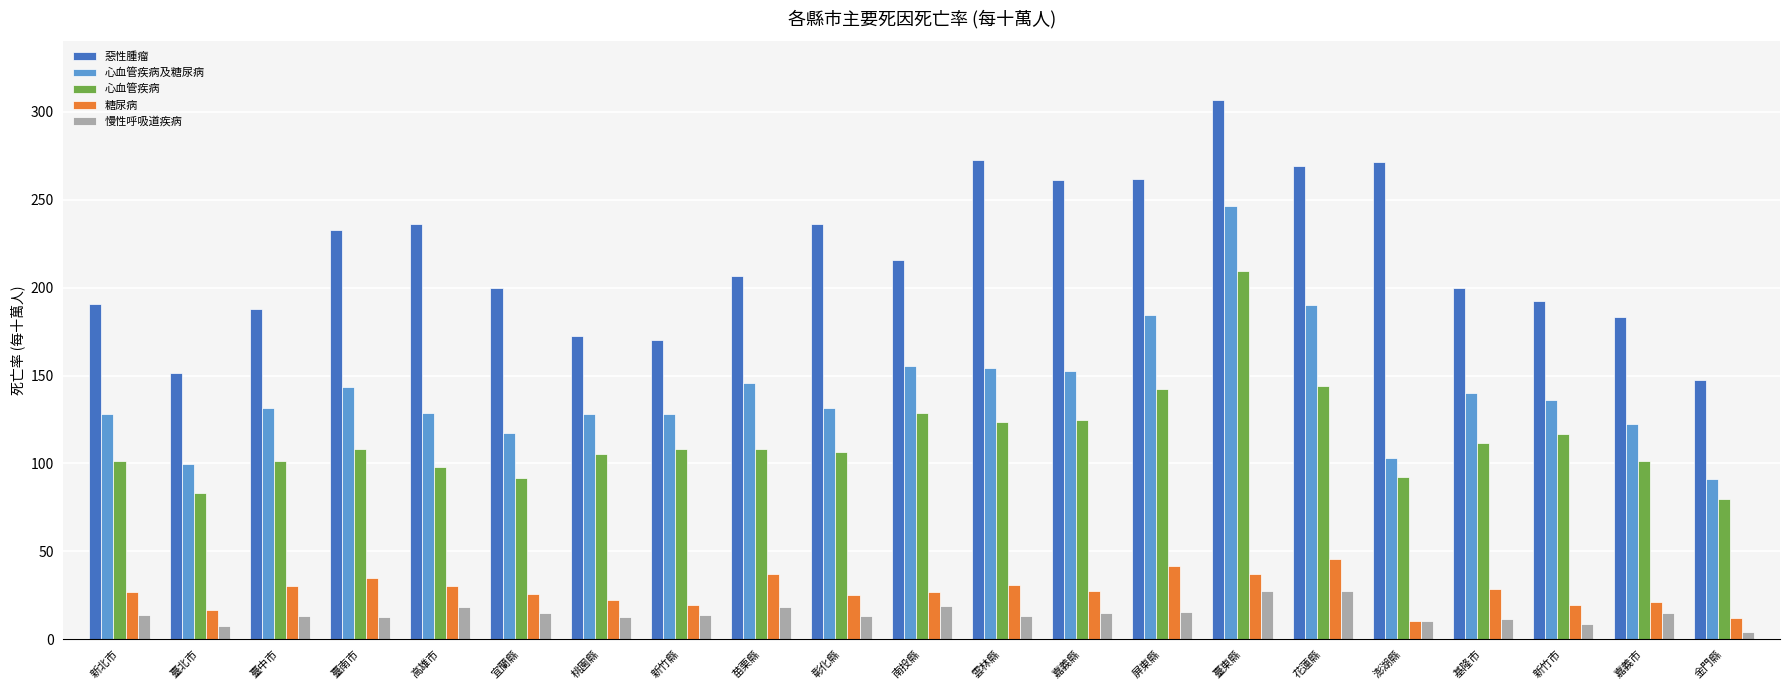

At which category does the chart reach its minimum across all series?

金門縣